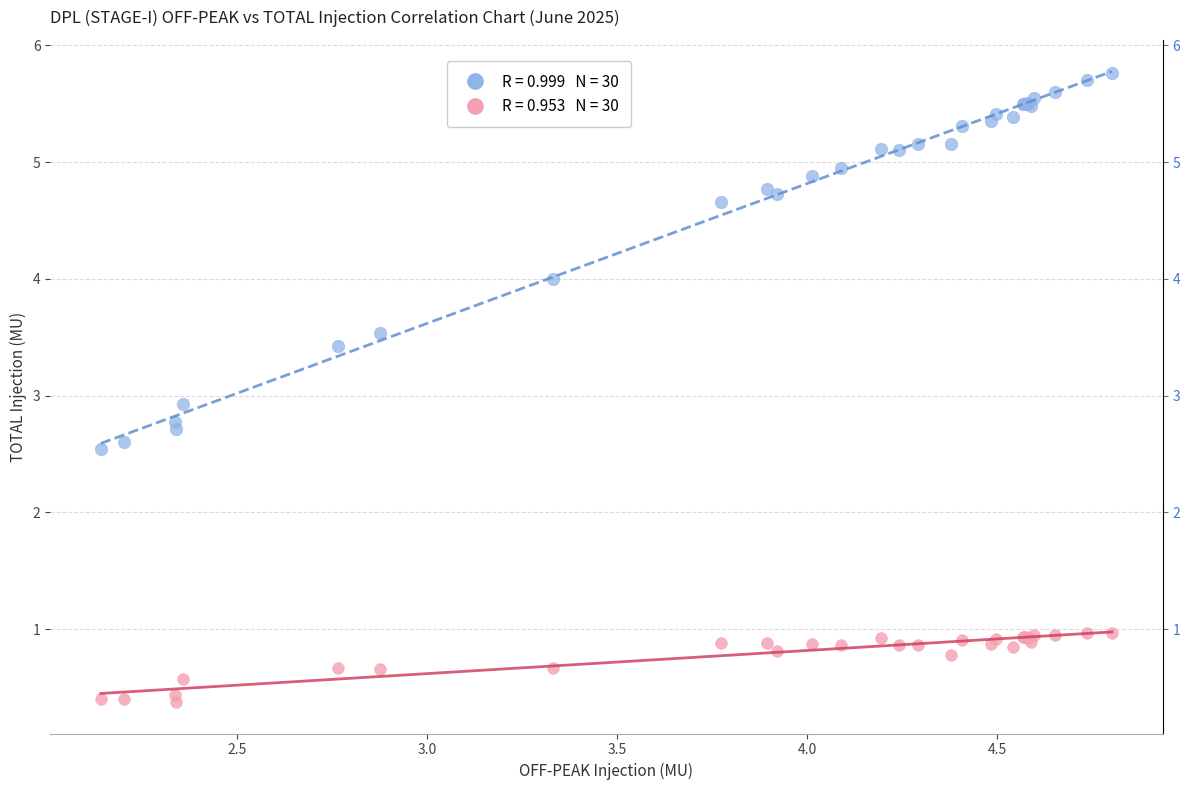

Across all series, what Y value is closest to 3?

2.9